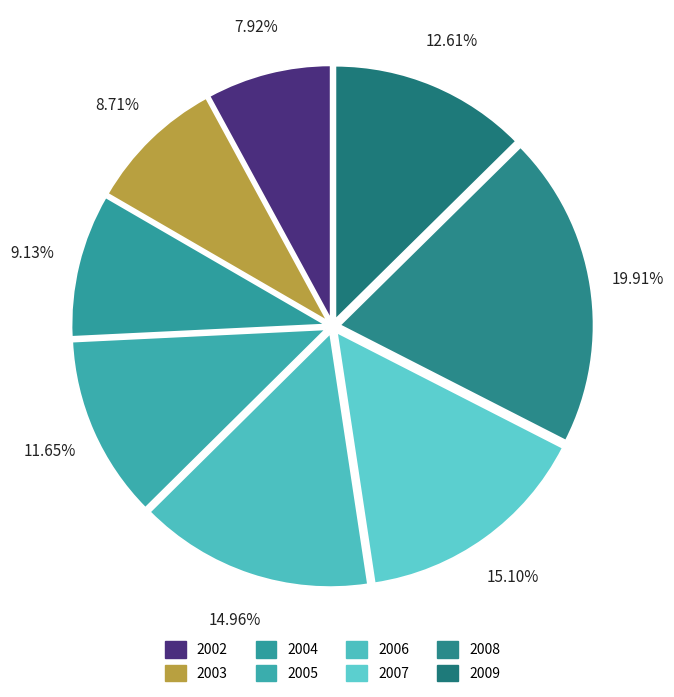

Count the number of slices in the pie.

8